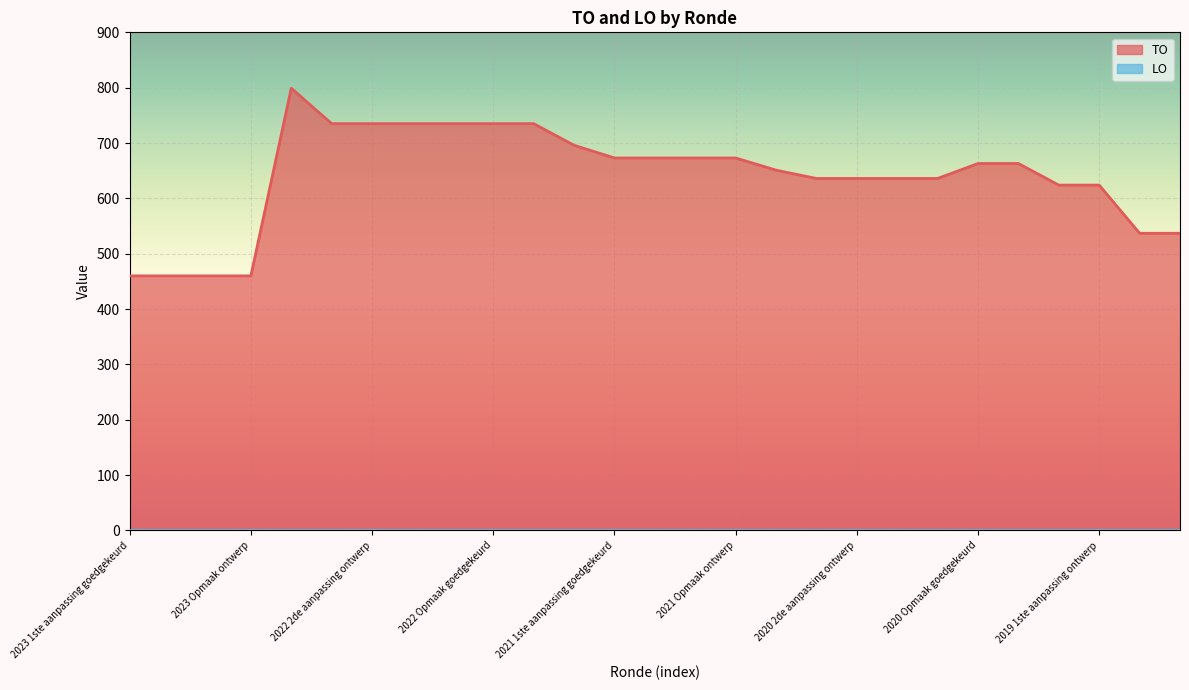

Count the number of data series in this chart.

2